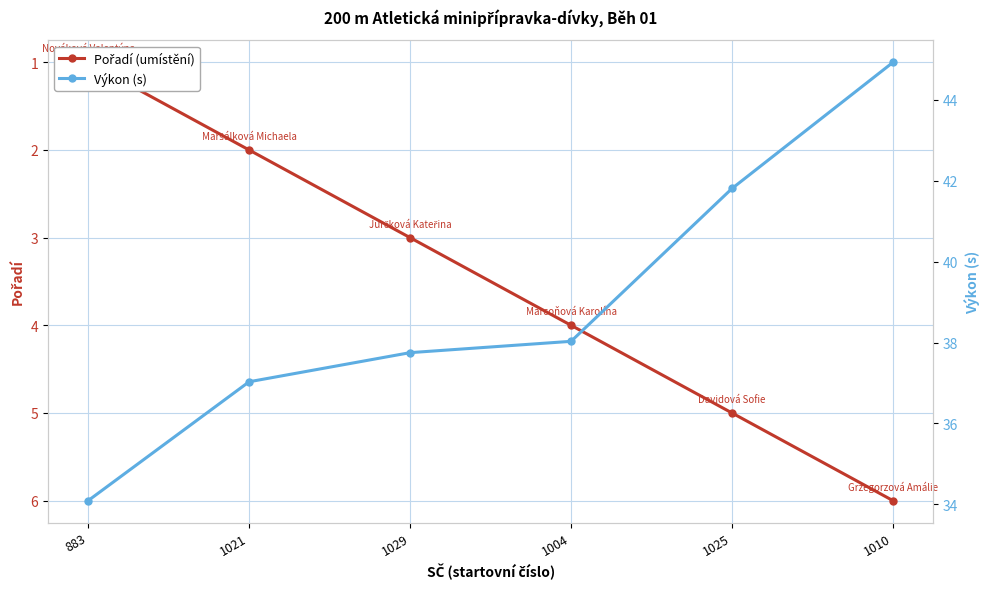

Where is Pořadí (umístění) nearest to the value 3?

1029